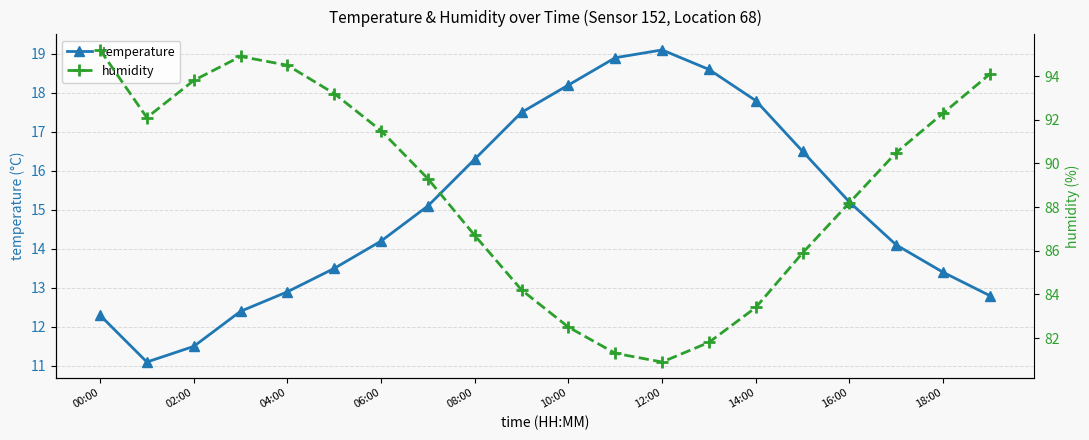

What is the maximum value for temperature?

19.1